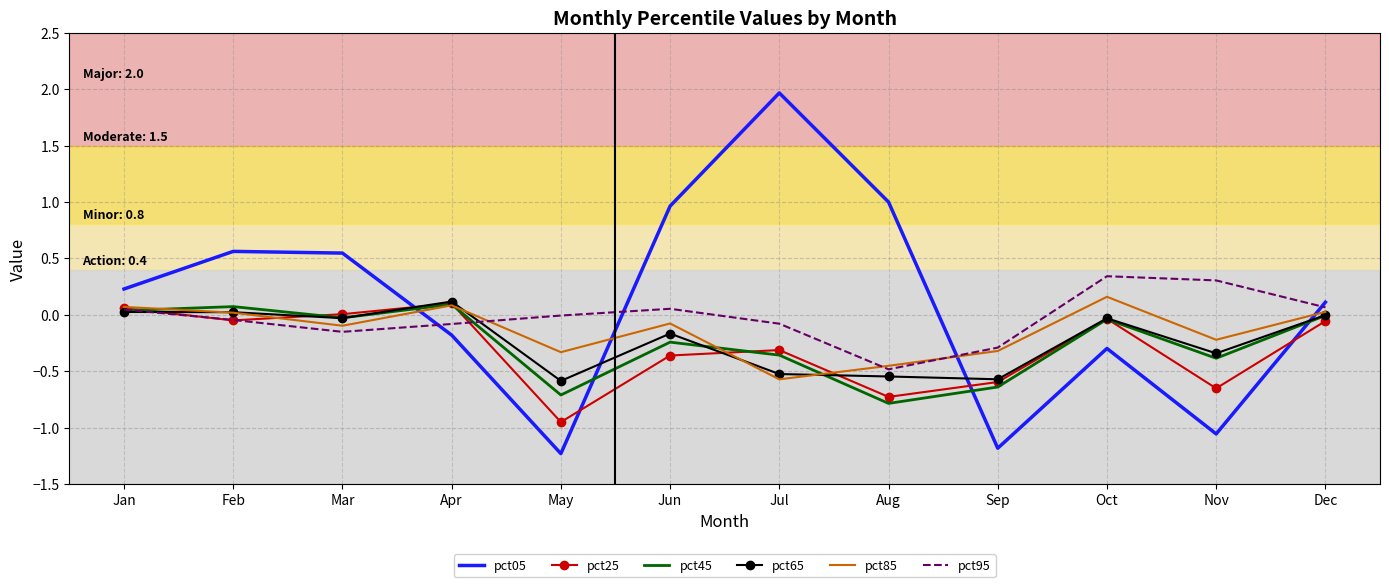

How many values in pct85 are below zero?

7